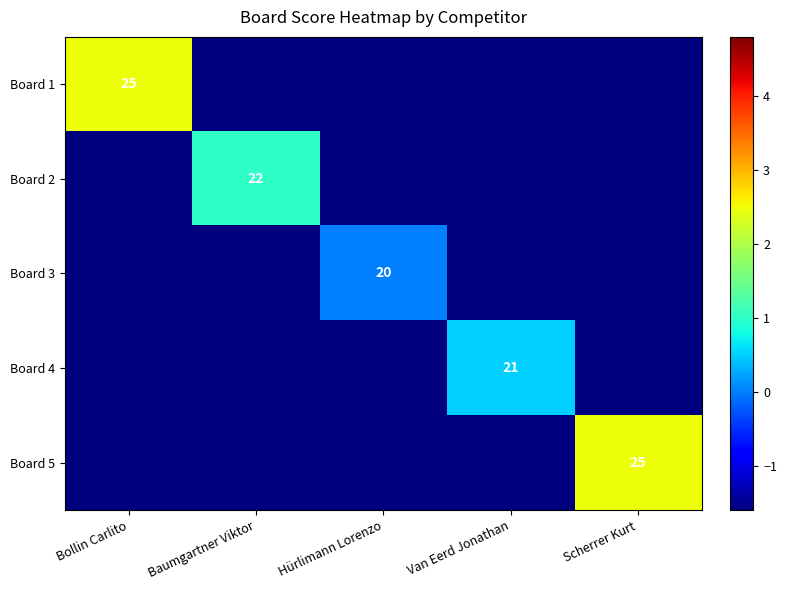

List the labels in order of Board 5 value, smallest first.

Bollin Carlito, Baumgartner Viktor, Hürlimann Lorenzo, Van Eerd Jonathan, Scherrer Kurt